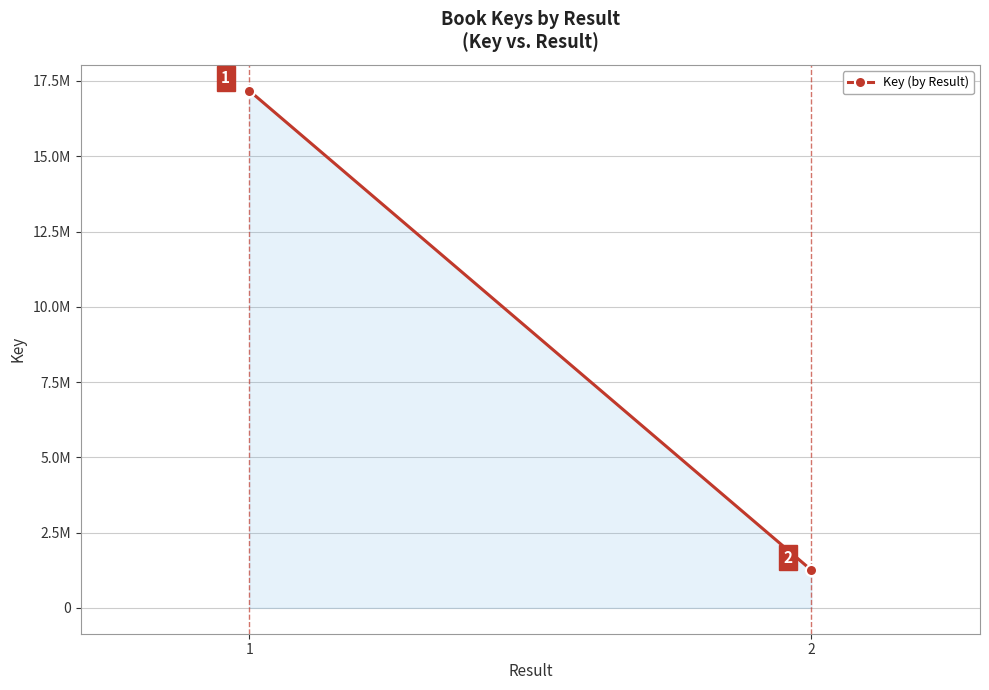

Reading right to left, what are all the values shown in this chart?

1252309	17178162